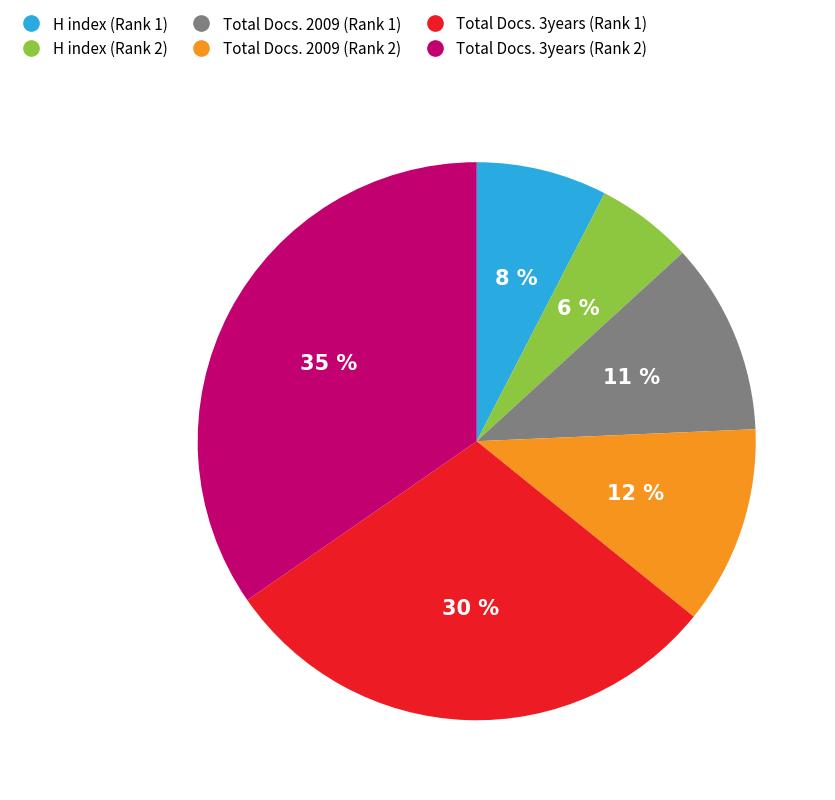

To the nearest percent, what percentage of the pie is H index (Rank 2)?

6%